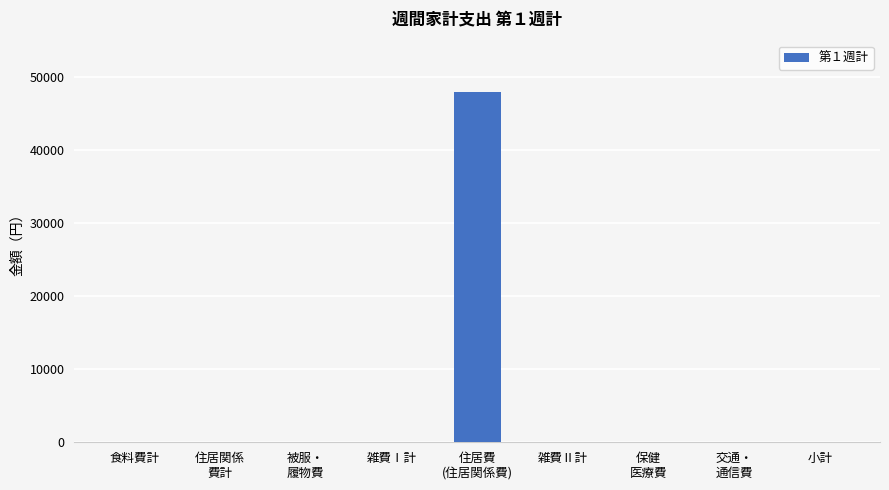

The value at 食料費計 is -24515. True or false?

False